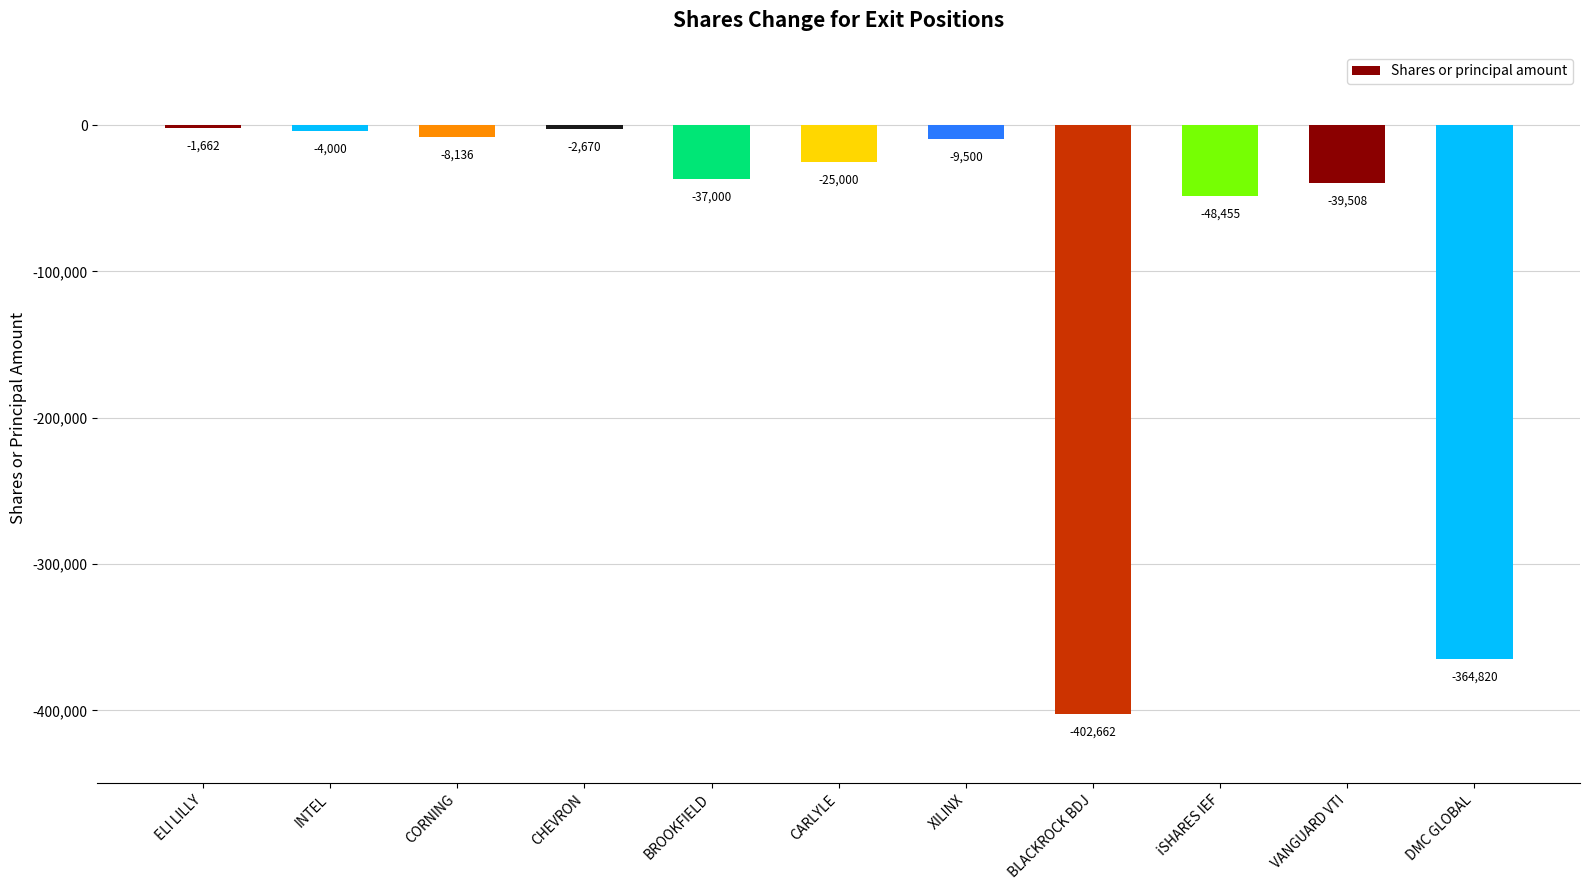

Which has a higher value, INTEL or CARLYLE?

INTEL